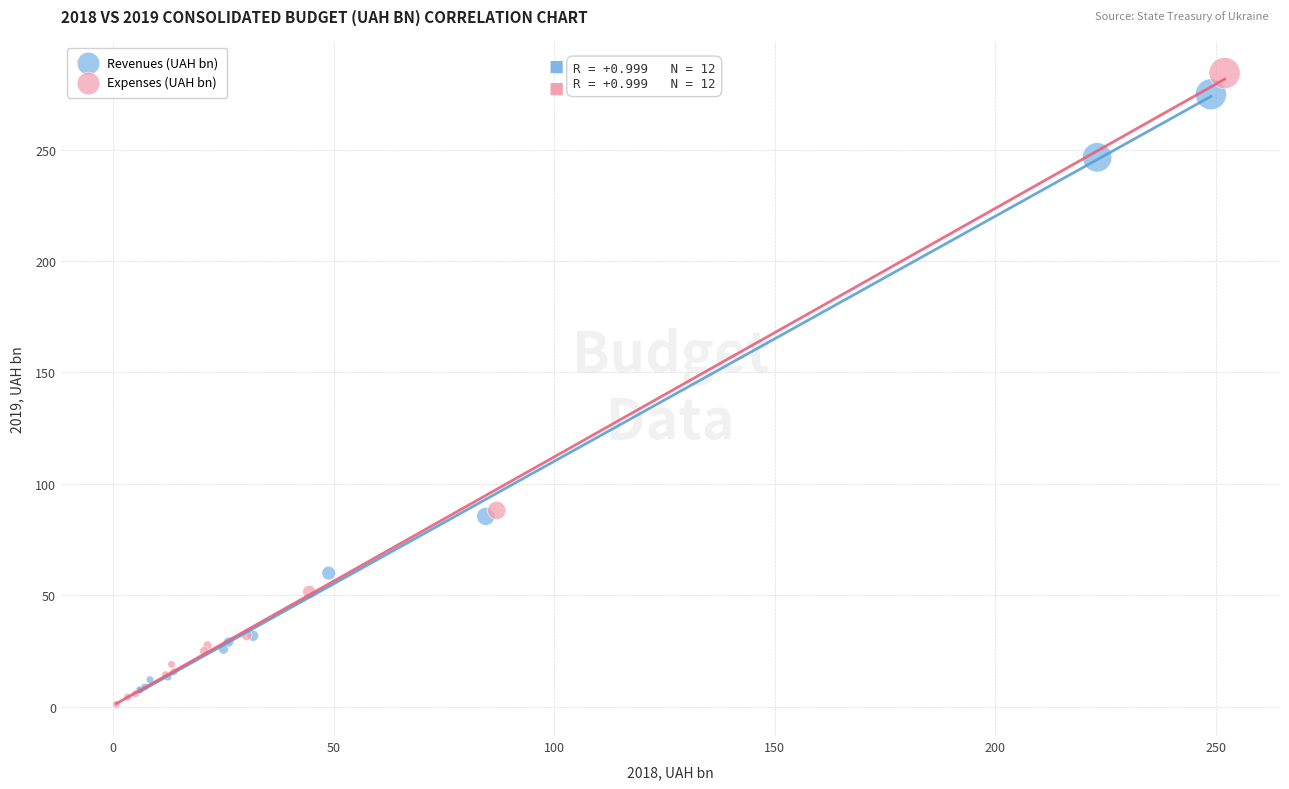

Which series reaches the maximum Y coordinate?

Expenses (UAH bn)